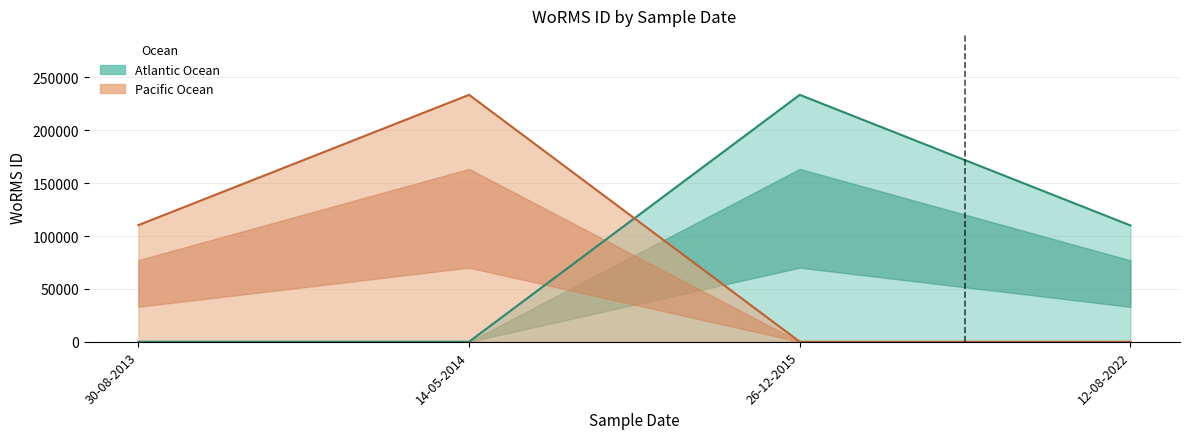

At which category does the chart reach its minimum across all series?

12-08-2022